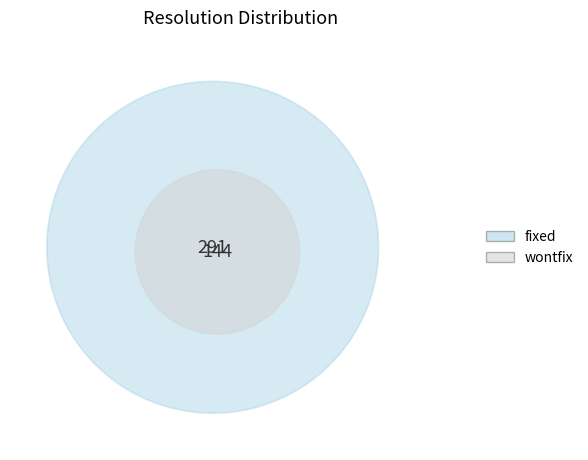

To the nearest percent, what percentage of the pie is fixed?

33%